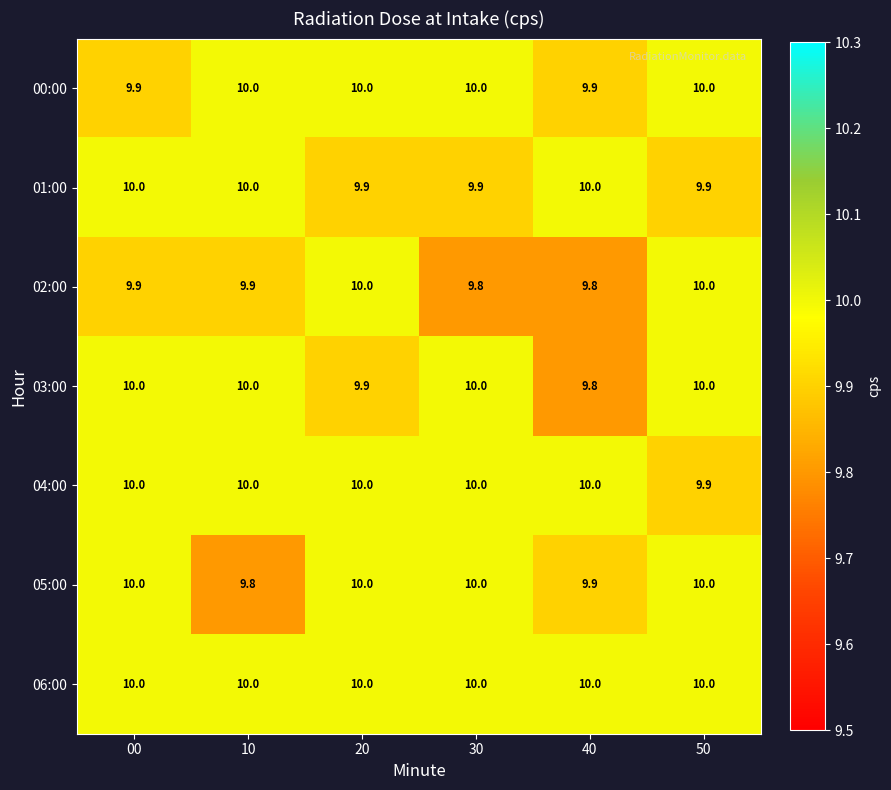

The 06:00 series shows 10.0 at 10. True or false?

True